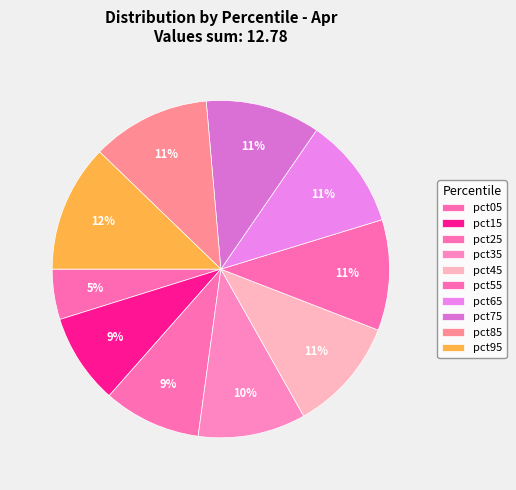

What percentage is NOT represented by pct25?

90.6%